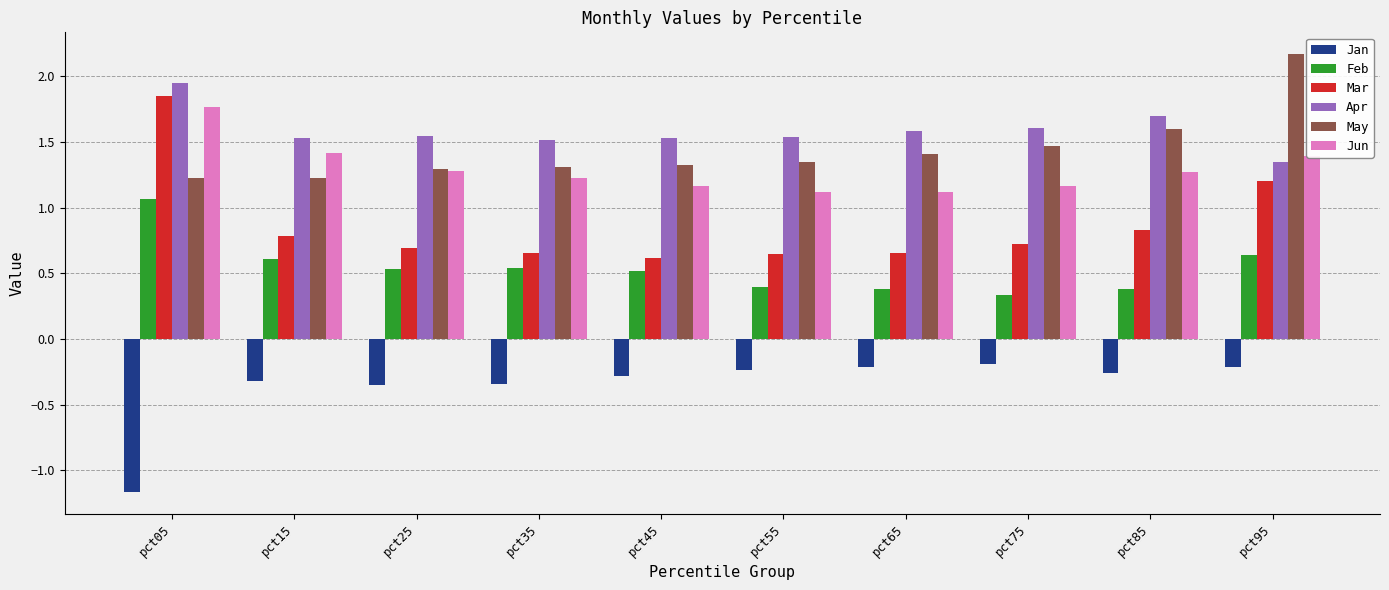

Between pct25 and pct95, which series saw the biggest shift?

May